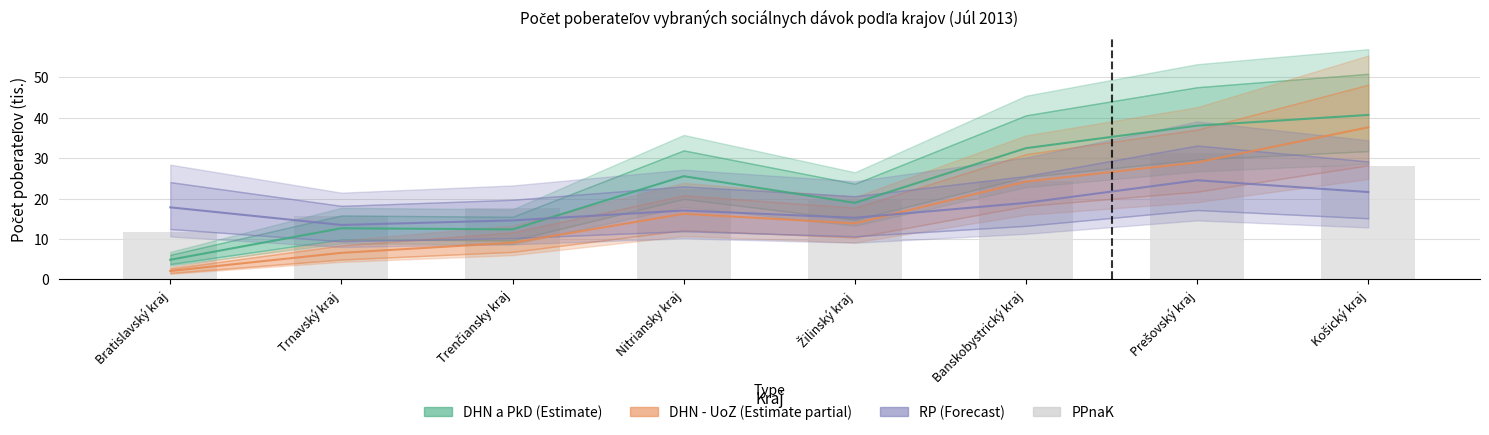

Reading left to right, transcribe all the data shown in this chart.

Bratislavský kraj=11.6	Trnavský kraj=15.8	Trenčiansky kraj=17.7	Nitriansky kraj=22.5	Žilinský kraj=19.8	Banskobystrický kraj=24.3	Prešovský kraj=31.2	Košický kraj=28.0